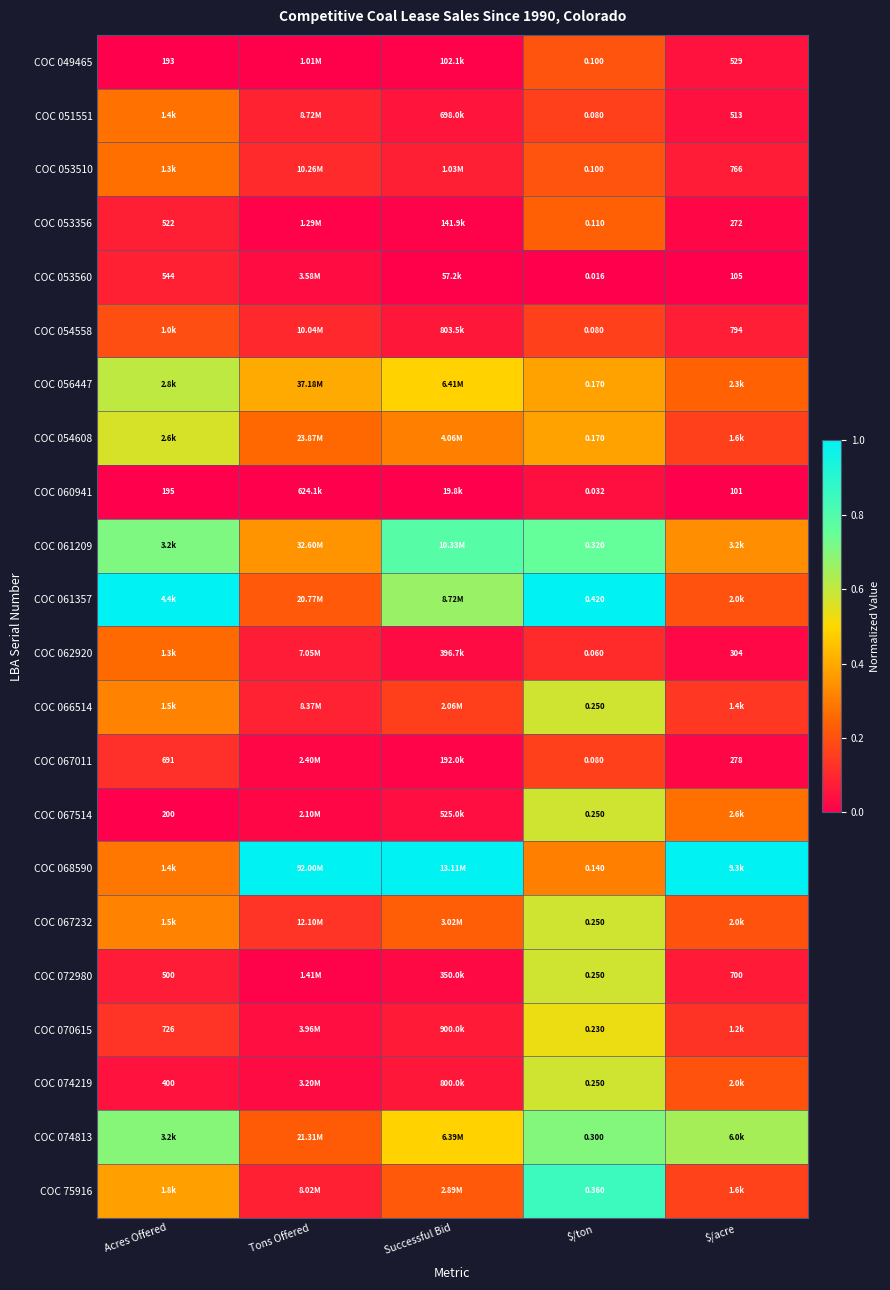

What is the sum of the COC 074219 values at $/acre and $/ton?

0.8